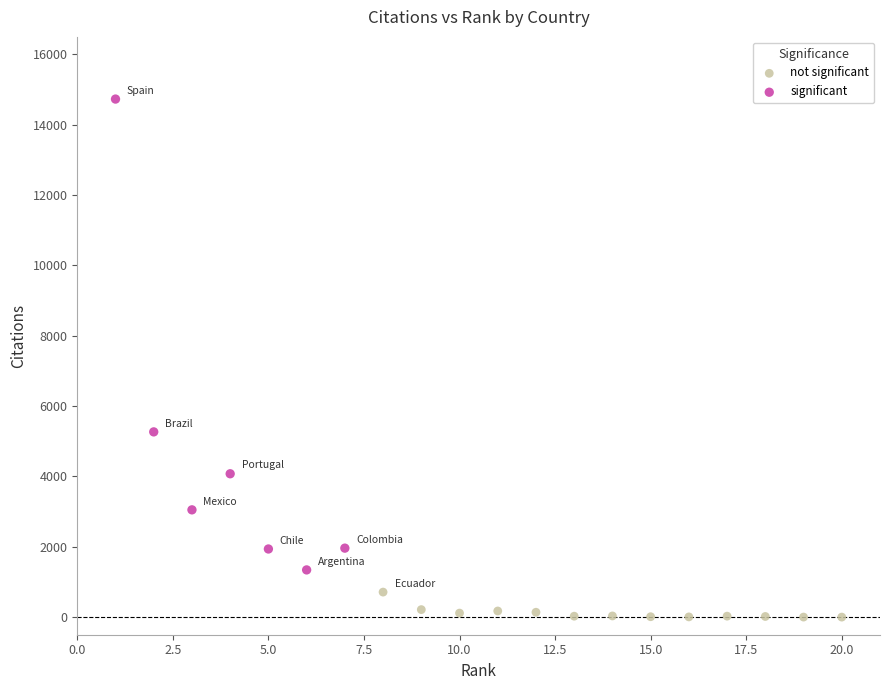

Which series reaches the minimum Y coordinate?

not significant